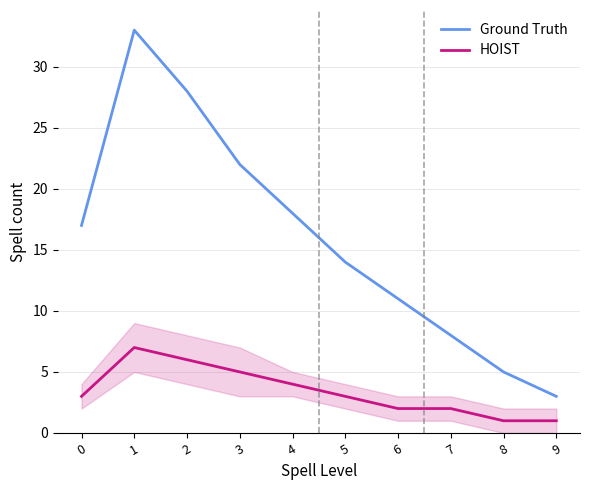

What is the highest value of the Ground Truth series?

33